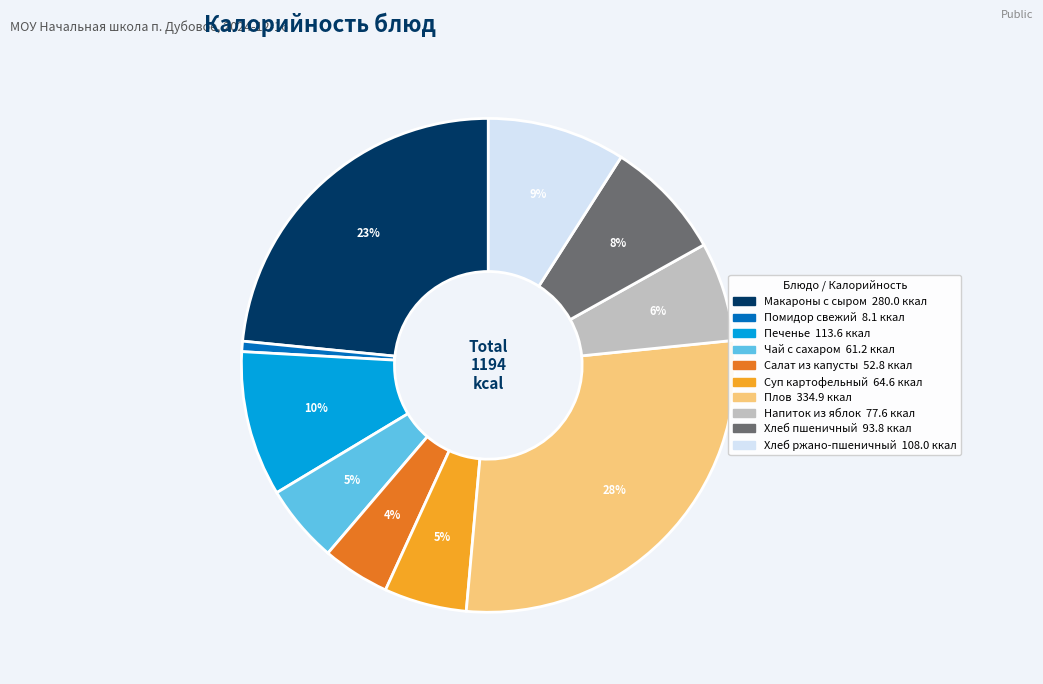

Between Макароны с сыром and Суп картофельный, which is larger?

Макароны с сыром